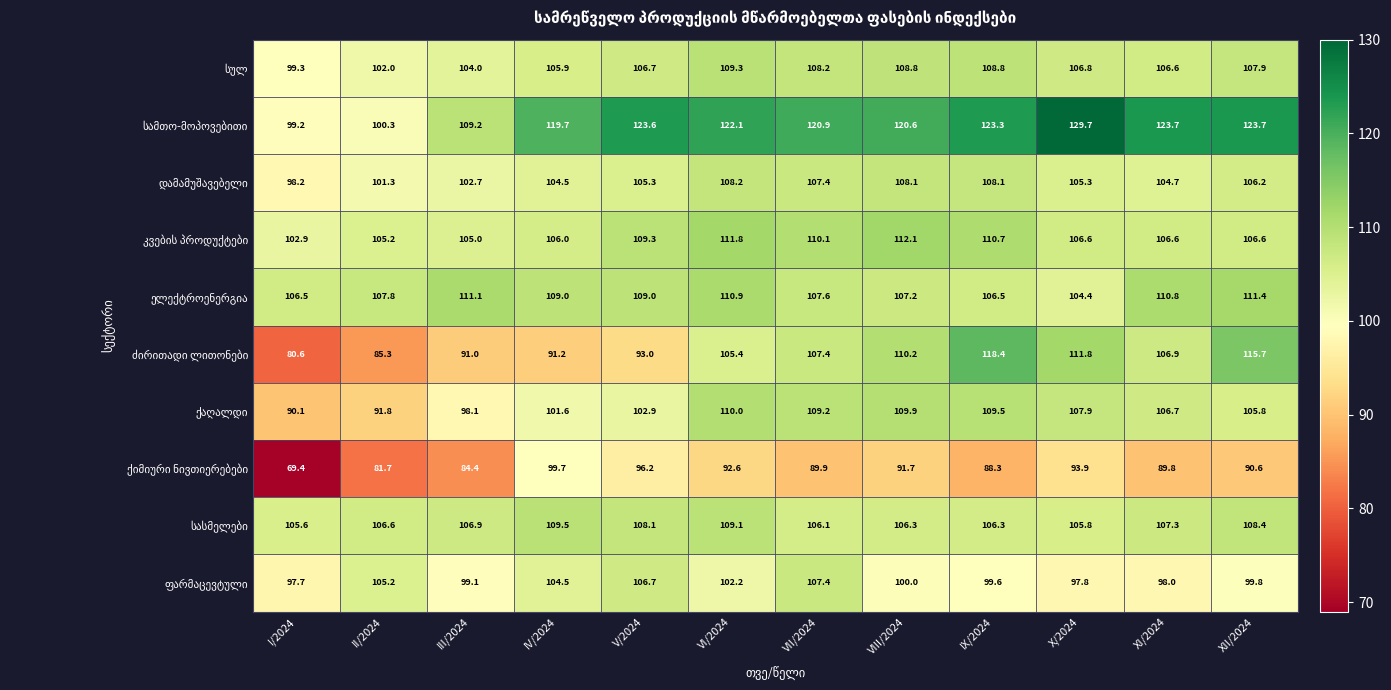

What is the total value across all series at X/2024?

1070.0